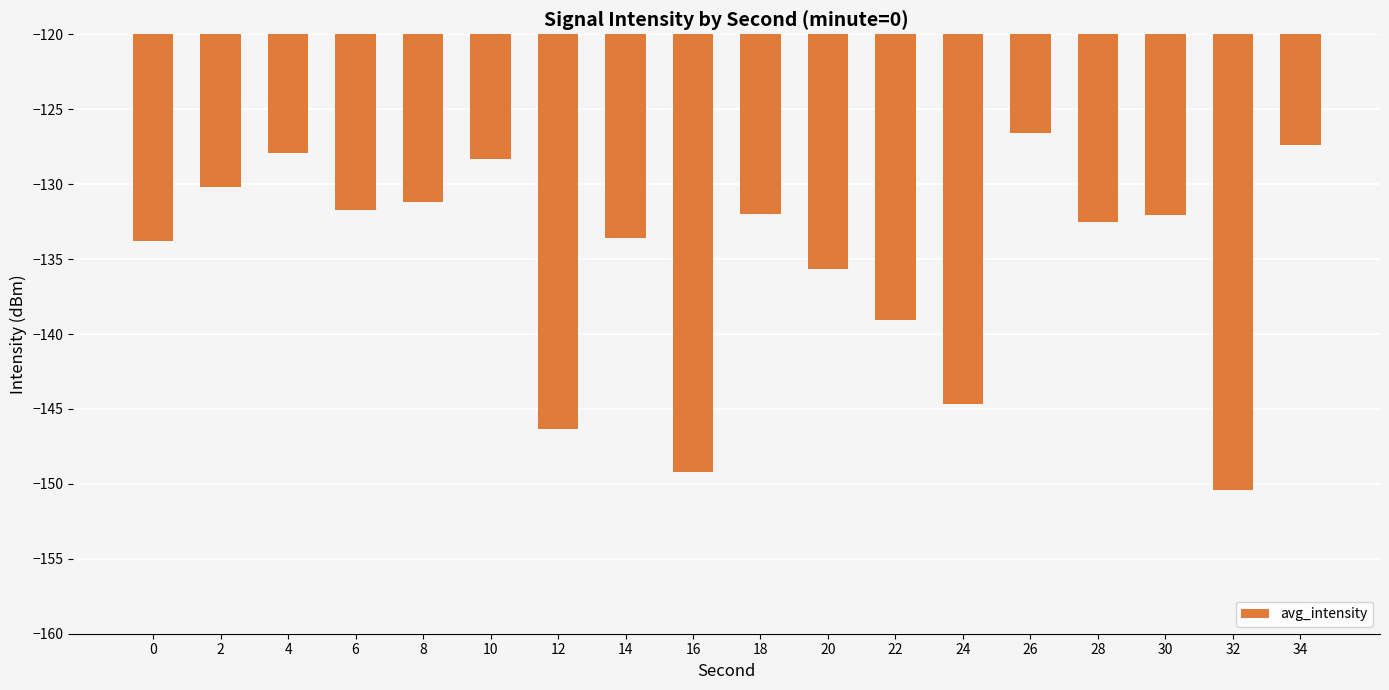

Are the bars horizontal?

No